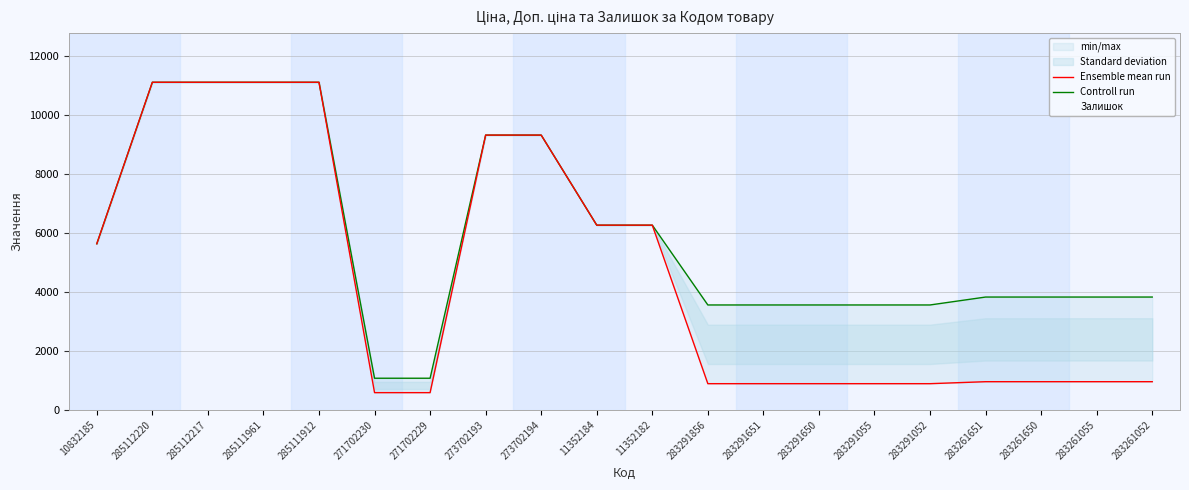

What is the label of the 9th point from the left?

273702194